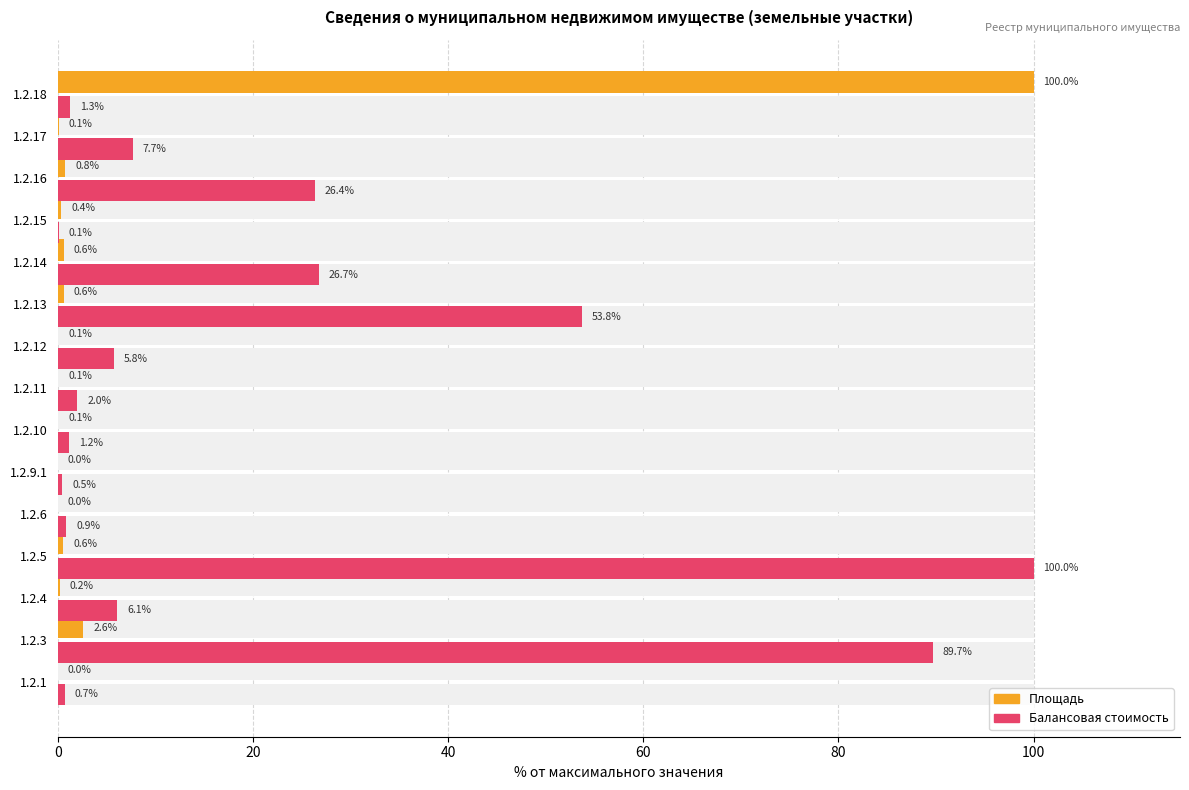

What is the difference between the maximum and minimum values in the Площадь series?

100.0